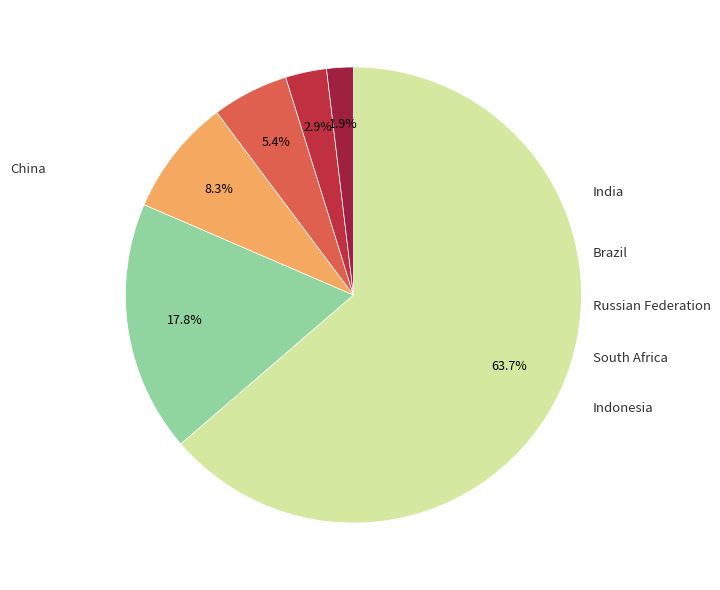

Count the number of slices in the pie.

6